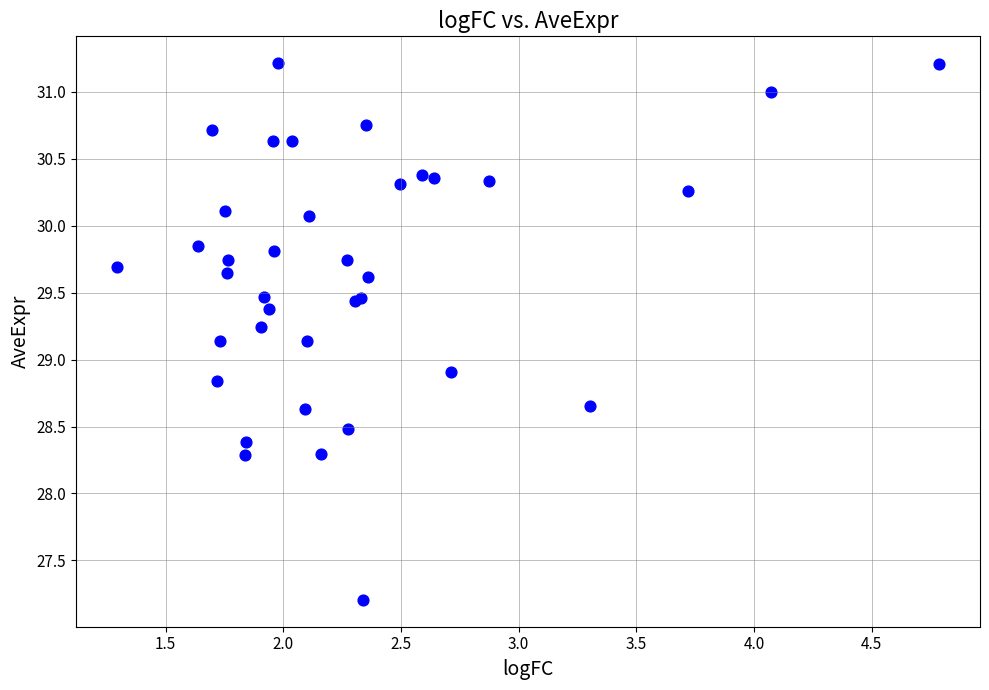

What Y value in the scatter plot is closest to 29?

28.9